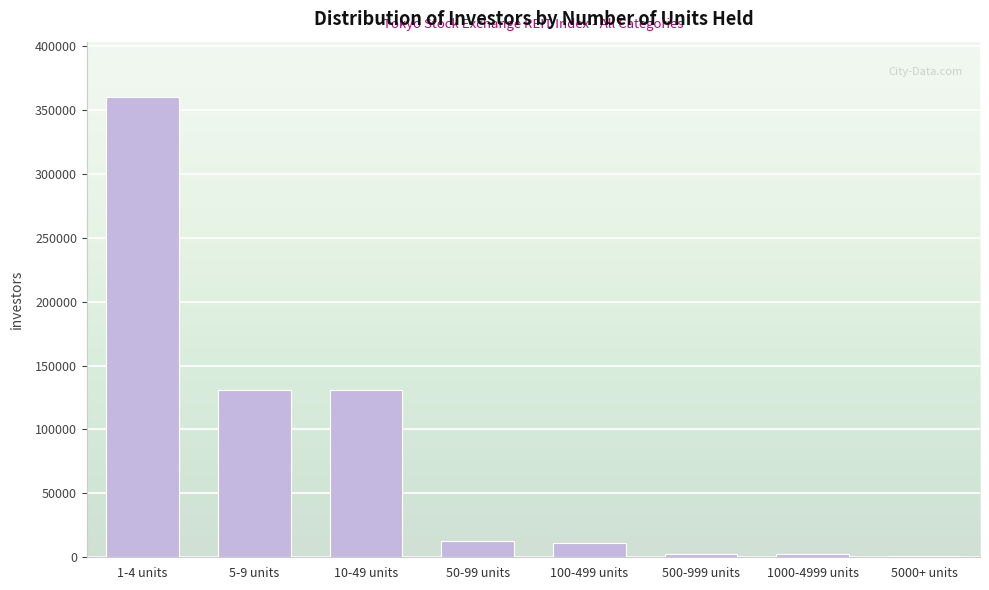

What is the sum of all values?

652958